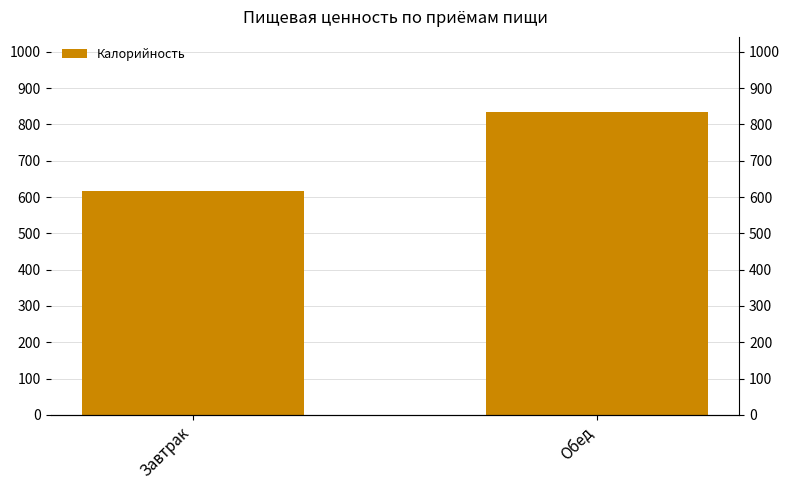

How many data points are less than 833?

1